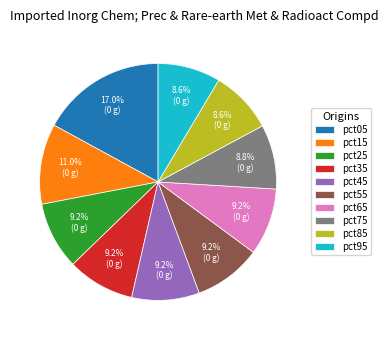

How many slices are in this pie chart?

10